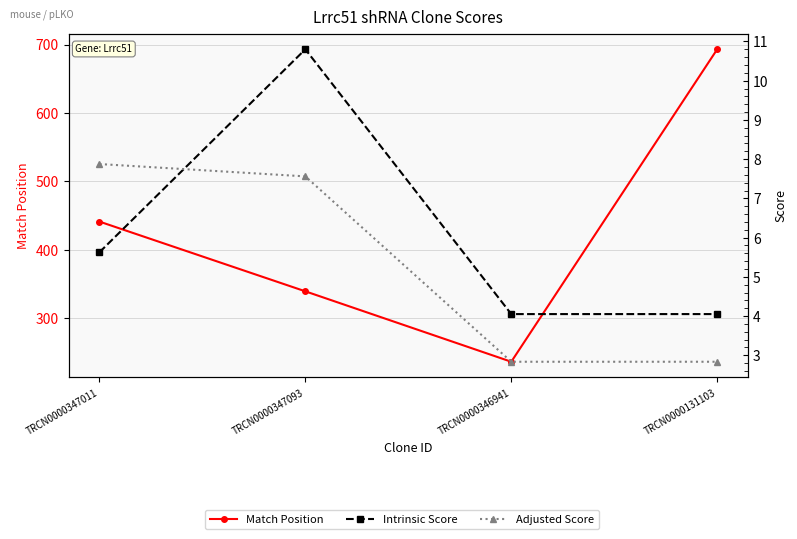

True or false: Intrinsic Score has more than 1 points higher than both neighbors.

False